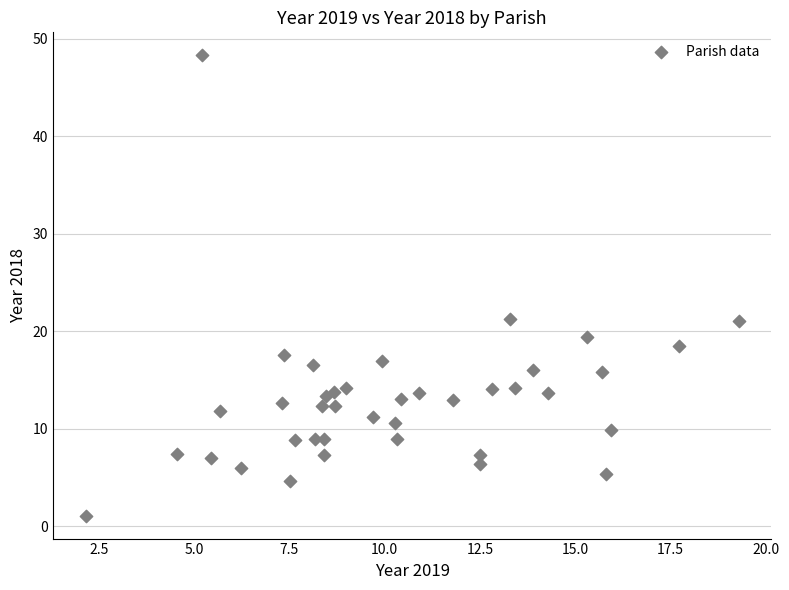

What is the range of X values (max minus min)?

17.1